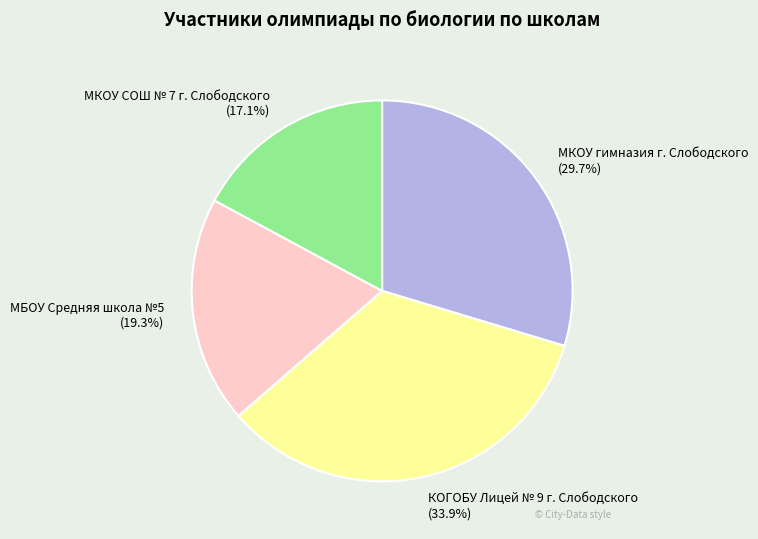

Approximately how many times larger is the value at МБОУ Средняя школа №5 (19.3%) compared to МКОУ гимназия г. Слободского (29.7%)?

0.6